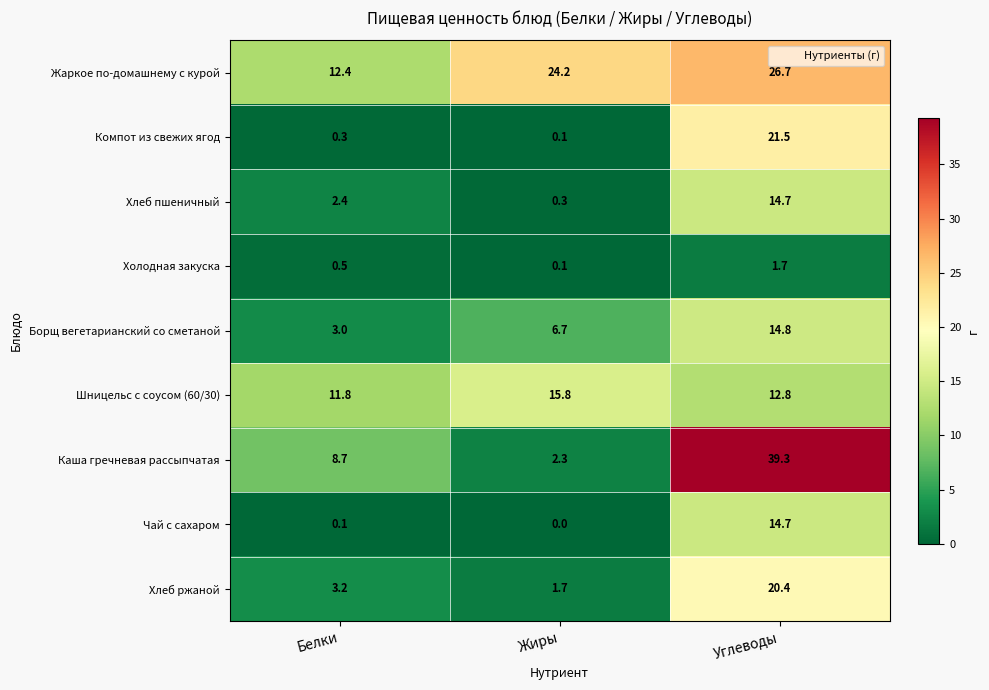

At which label is Холодная закуска closest to 0?

Жиры